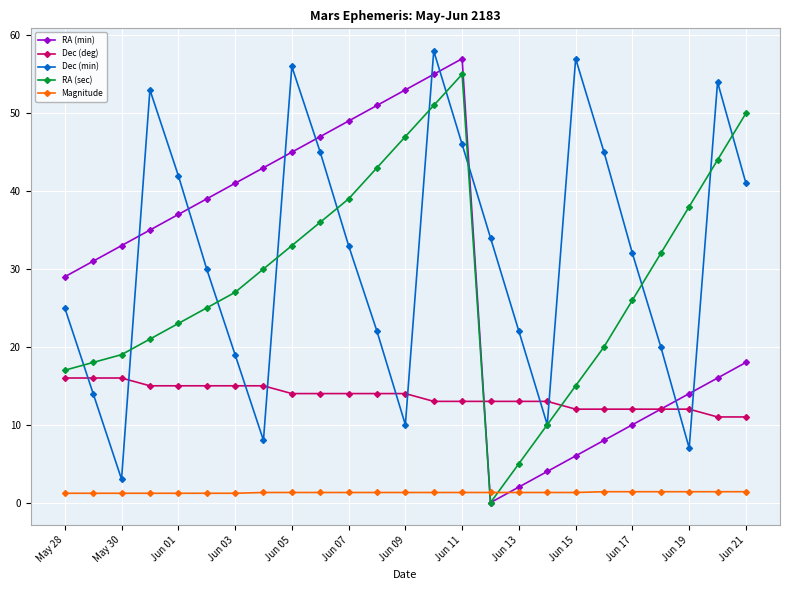

What is the value of the RA (sec) point at the 7th from the left?

27.0